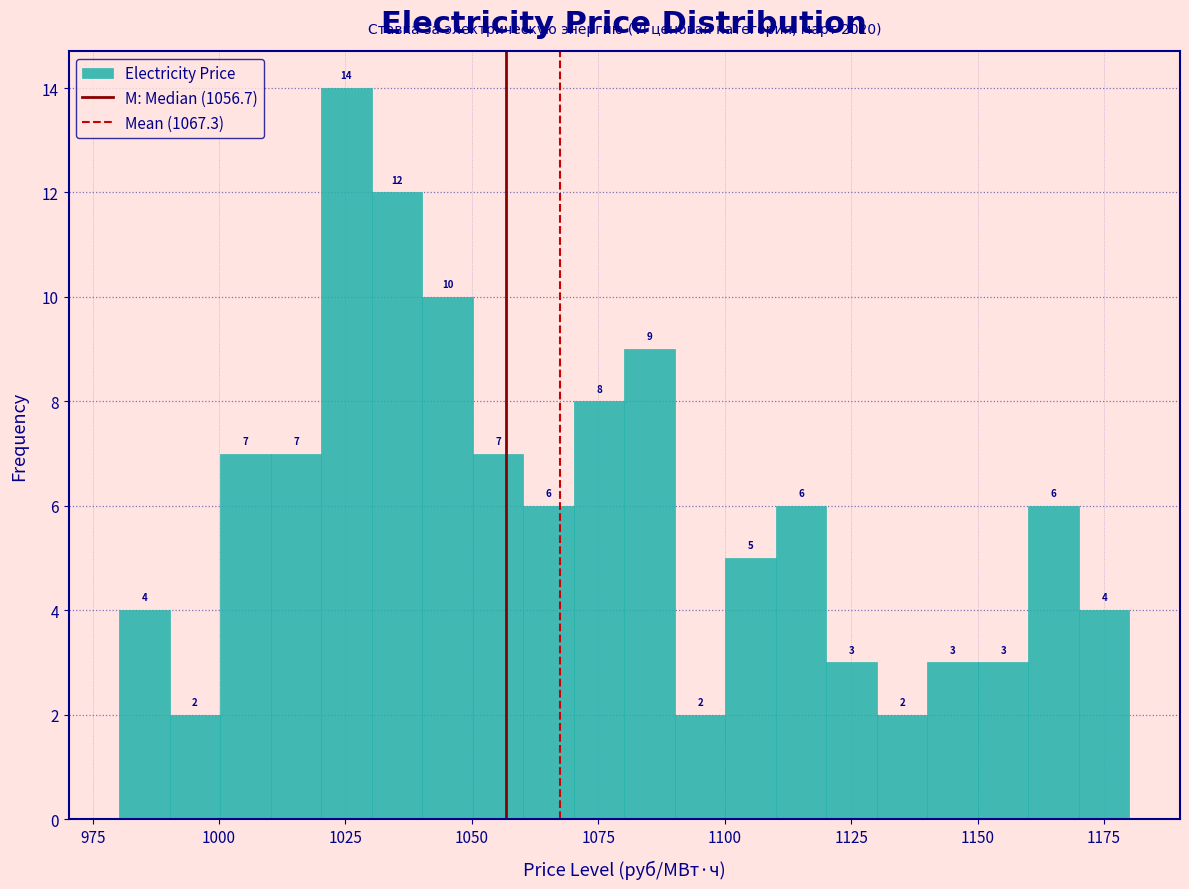

Around what value on the x-axis is the tallest bar? Give the approximate position of its centre, as read against the axis.

1025